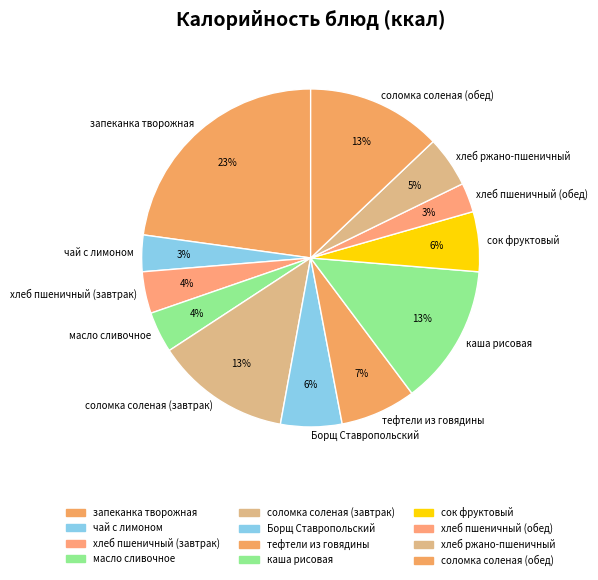

The запеканка творожная slice represents 14% of the pie. True or false?

False